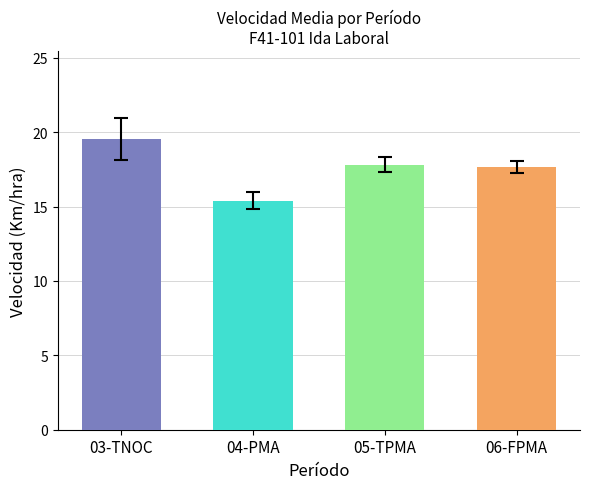

What is the sum of the values at 05-TPMA and 06-FPMA?

35.5